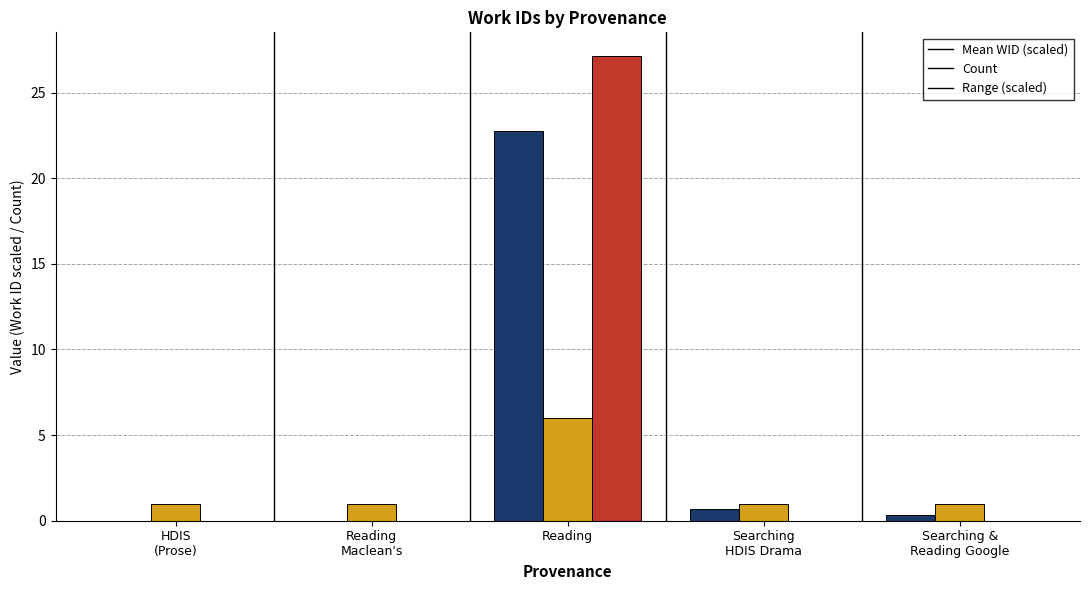

At which category is the sum across all series the highest?

Reading